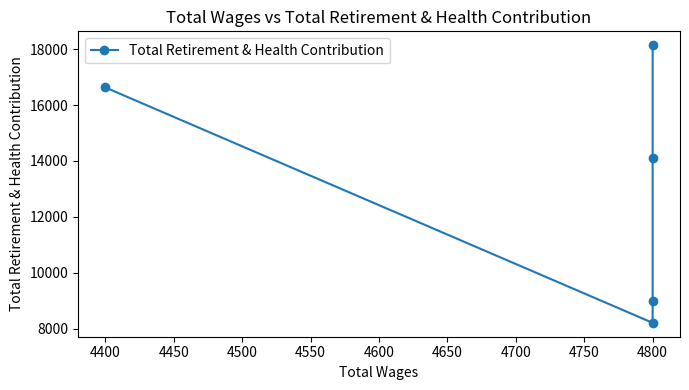

Which has a higher value, 4800 or 4800?

4800